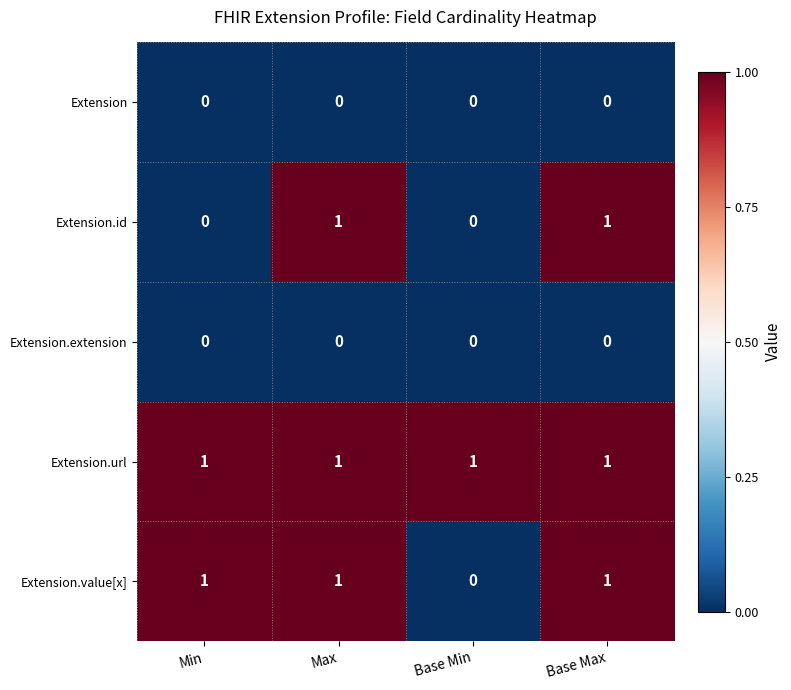

True or false: Extension.value[x] has a value of 2 at Max.

False